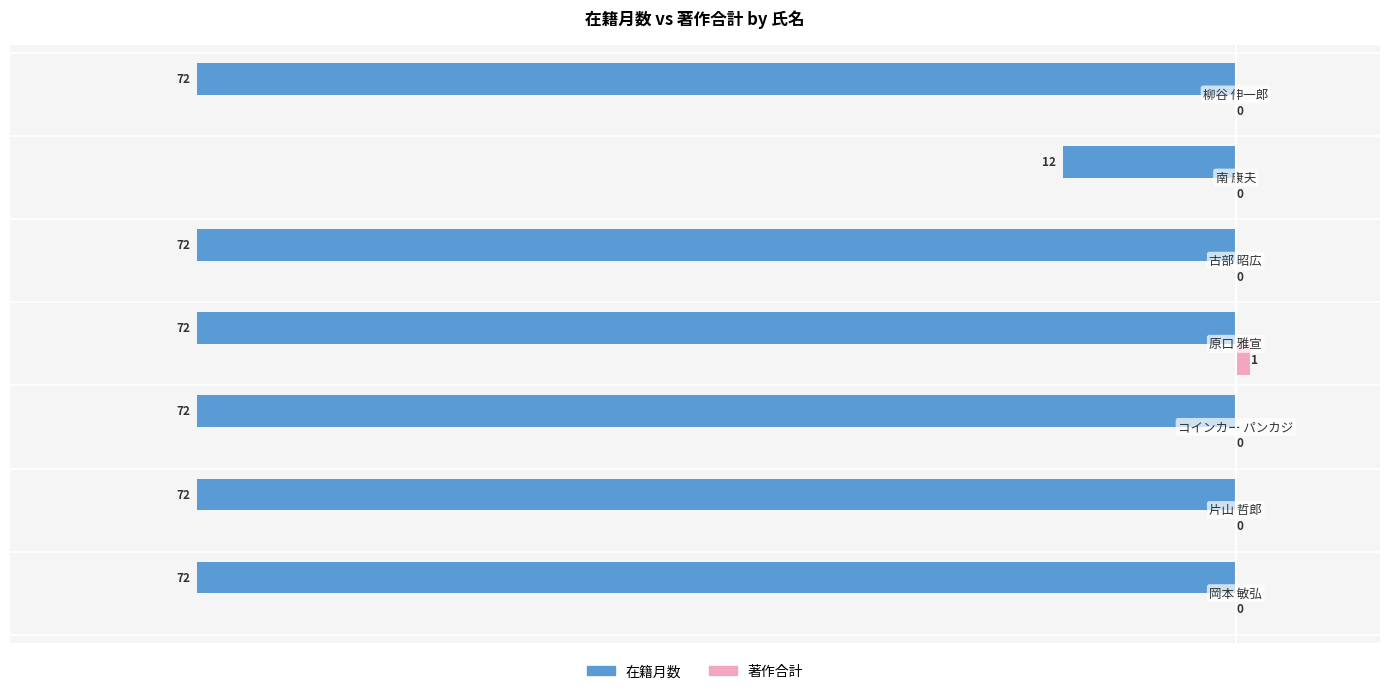

How many 著作合計 values are between 0 and 1?

7